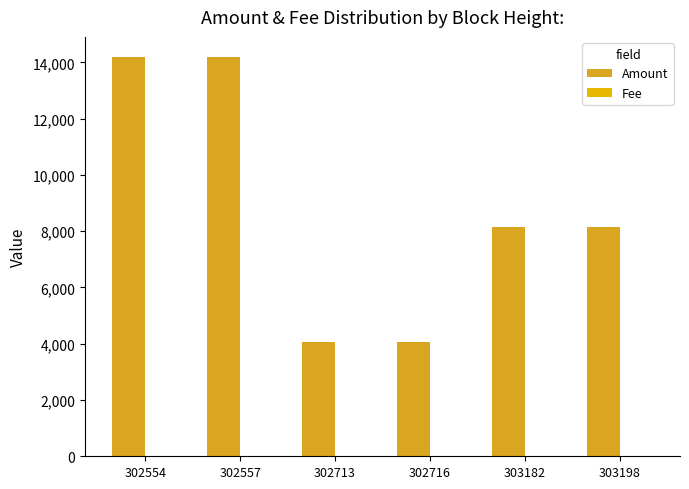

What is the average value of the Amount series?

8799